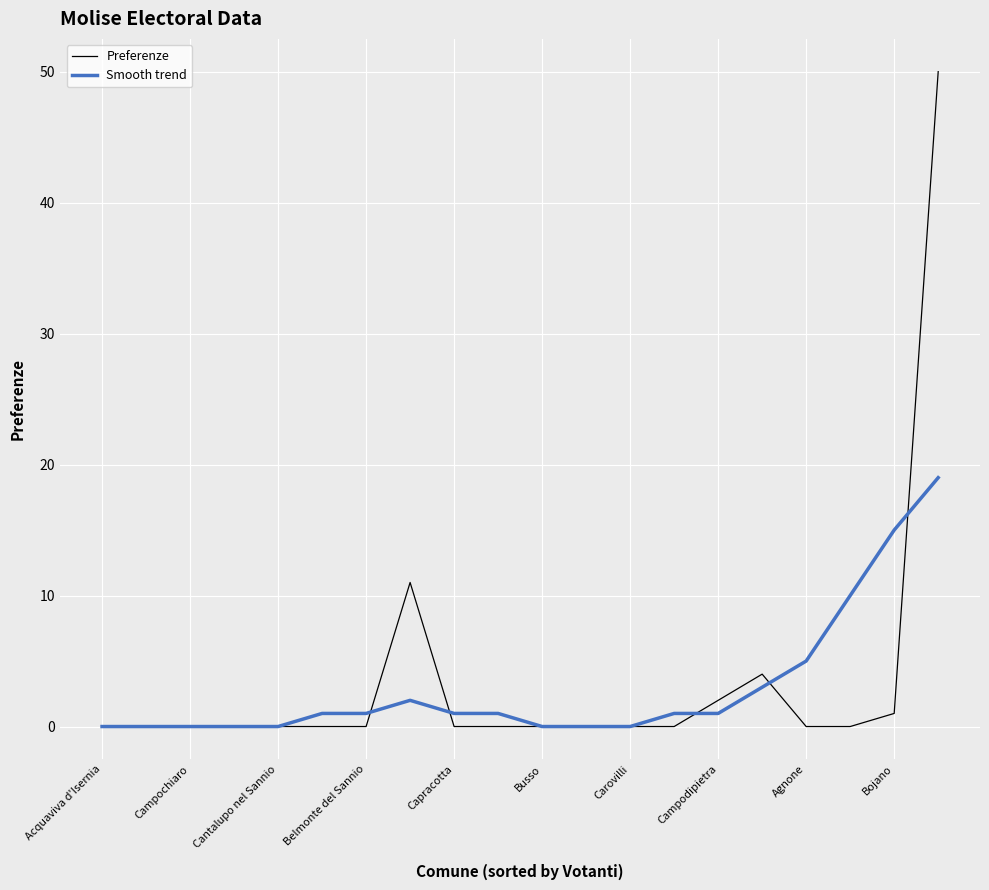

List the series in order of their peak value, lowest first.

Smooth trend, Preferenze